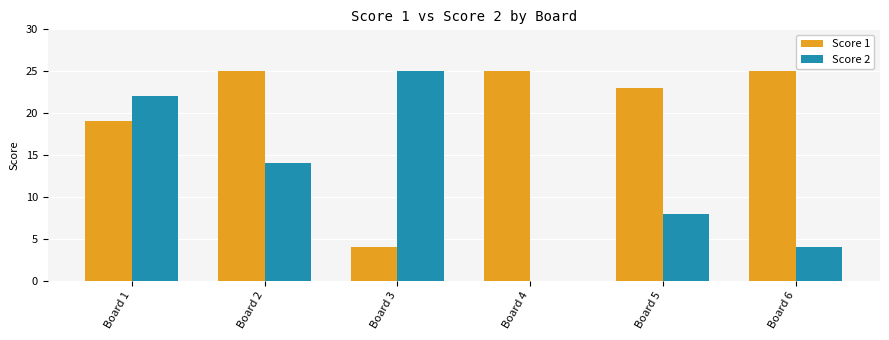

Which series has the largest total across all categories?

Score 1